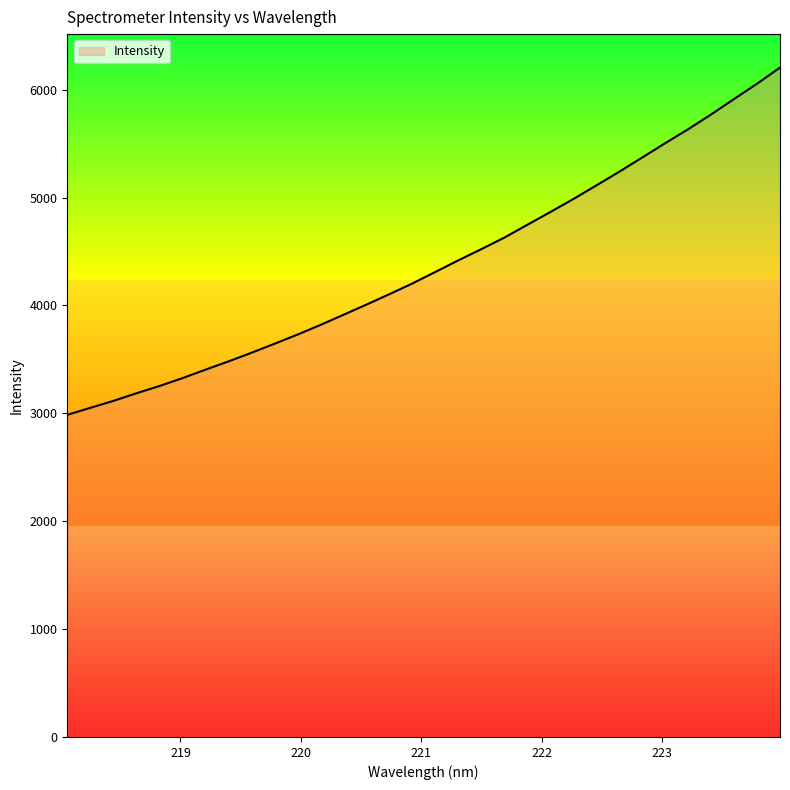

What is the minimum value shown in the chart?

2986.0